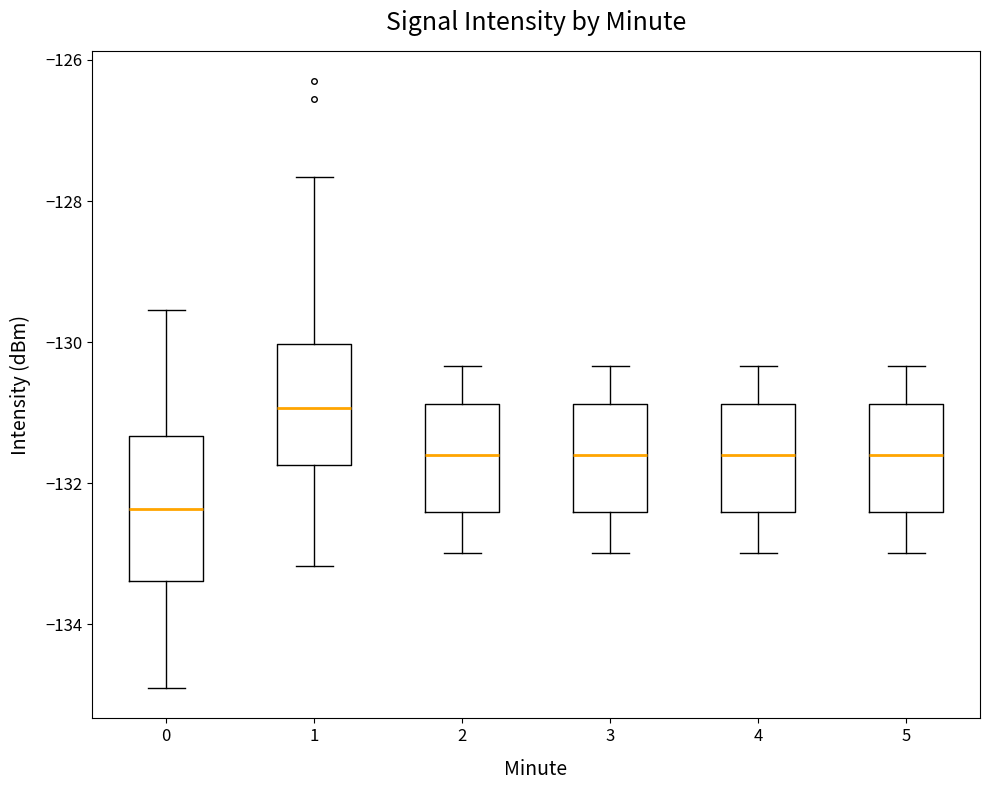

Reading left to right, transcribe this box plot: for each box, give where its median line is, the range the box spans, and where its two whiskers end, as read against the y-axis. The values are not printed on the chart, so give them approximately, as read against the axis.

0: median -132.4, box -133.4 to -131.4, whiskers -135.0 to -129.6
1: median -131.0, box -131.8 to -130.0, whiskers -133.2 to -127.6
2: median -131.6, box -132.4 to -130.8, whiskers -133.0 to -130.4
3: median -131.6, box -132.4 to -130.8, whiskers -133.0 to -130.4
4: median -131.6, box -132.4 to -130.8, whiskers -133.0 to -130.4
5: median -131.6, box -132.4 to -130.8, whiskers -133.0 to -130.4